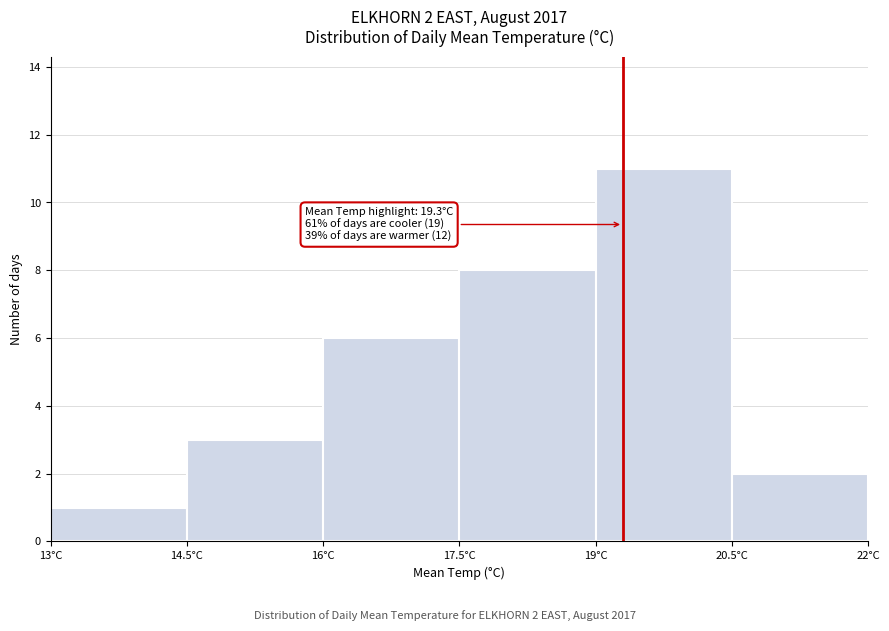

Over which range of the x-axis is the bar tallest?

19.0 to 20.5